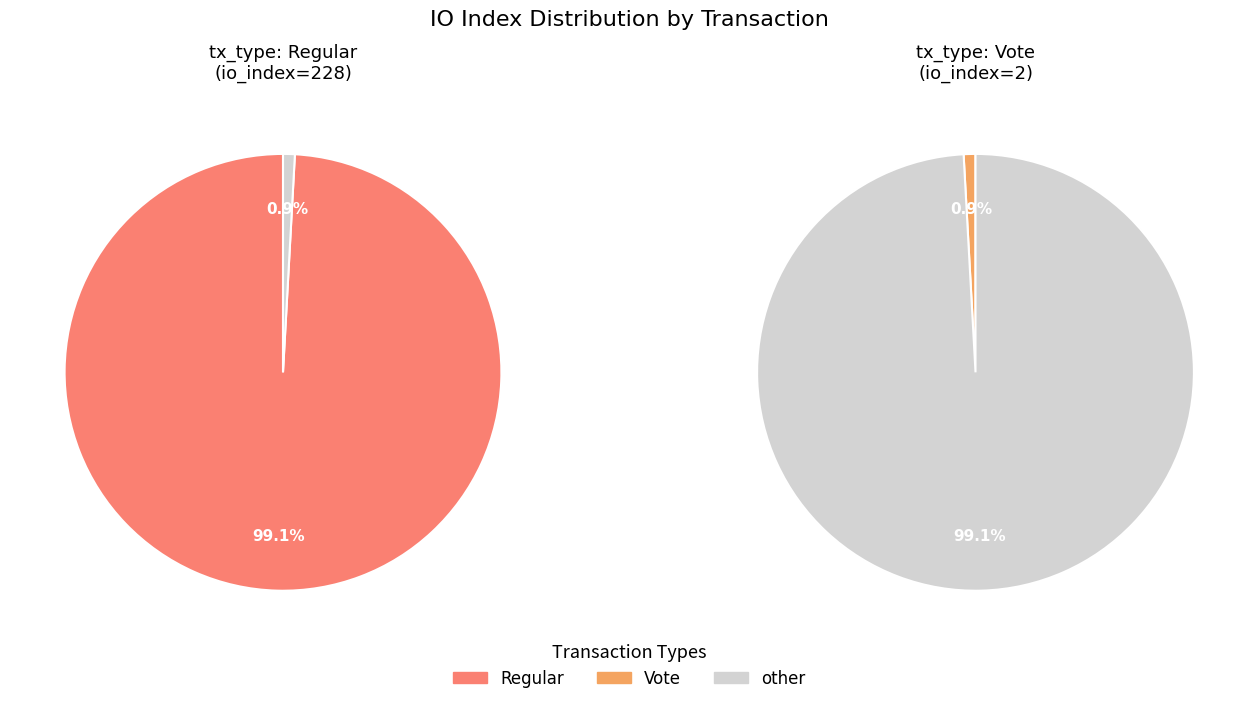

How many segments does this pie chart have?

2